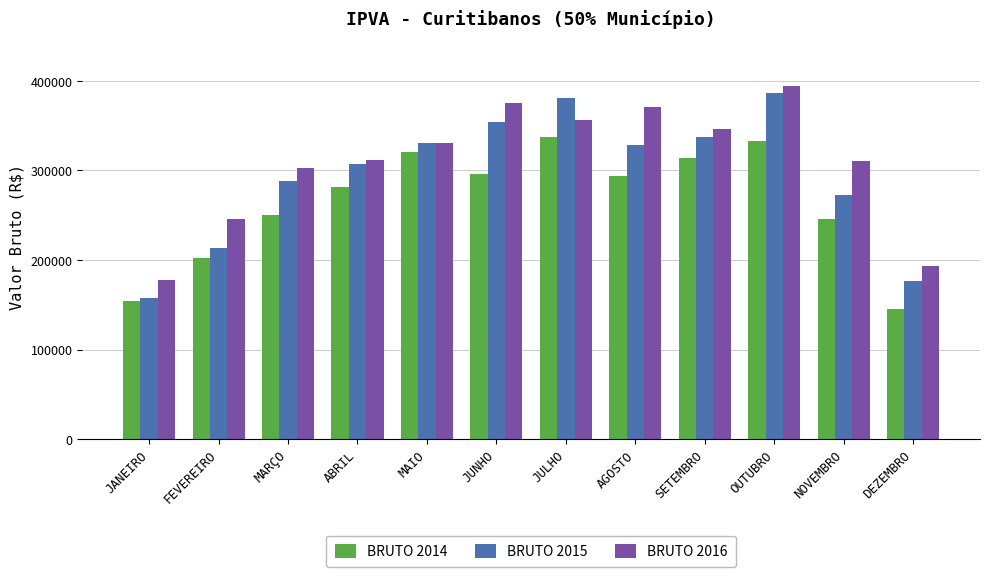

What is the average value of the BRUTO 2015 series?

294495.2